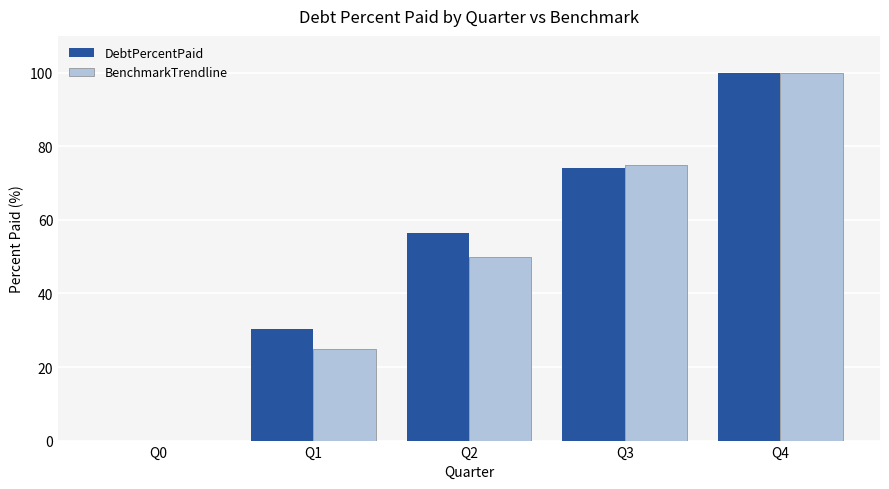

What are all the series names shown in the legend?

DebtPercentPaid, BenchmarkTrendline